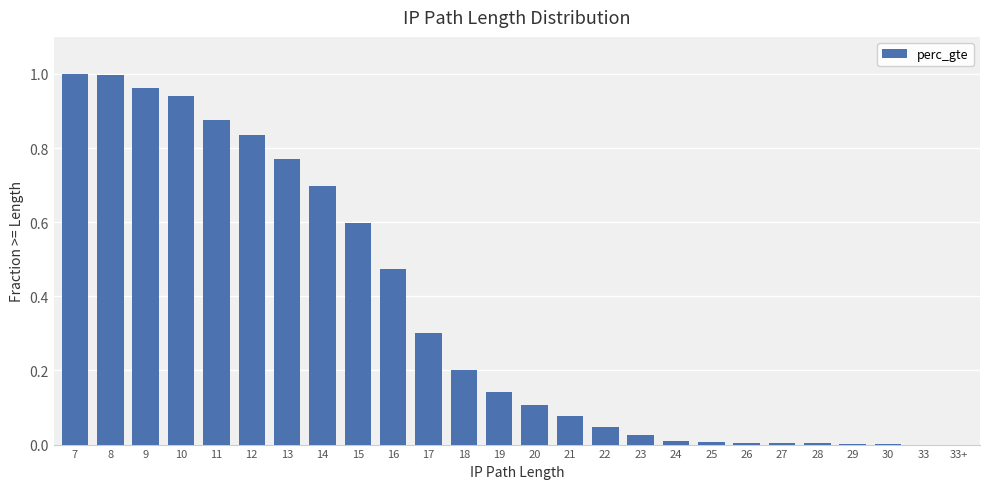

The value at 14 is 1.1. True or false?

False